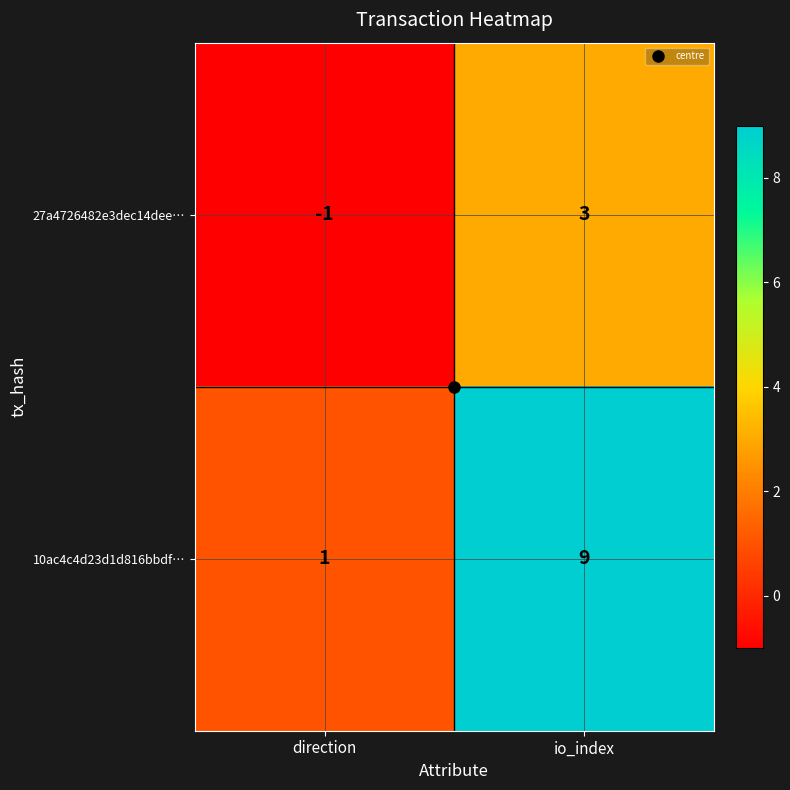

List the series in order of their peak value, highest first.

10ac4c4d23d1d816bbdf…, 27a4726482e3dec14dee…